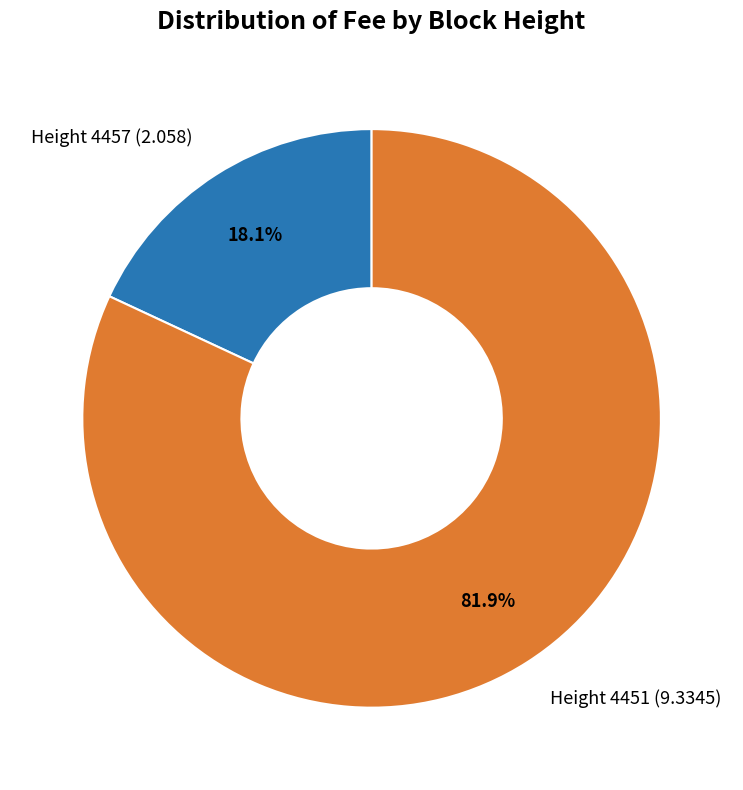

What is the ratio of the value at Height 4451 (9.3345) to the value at Height 4457 (2.058)?

4.5